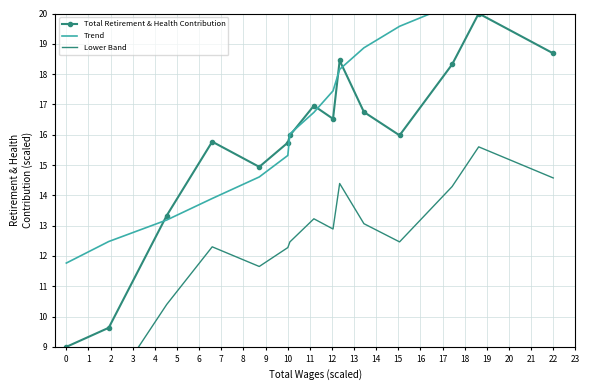

The value of Total Retirement & Health Contribution at 22 is 26.5. True or false?

False